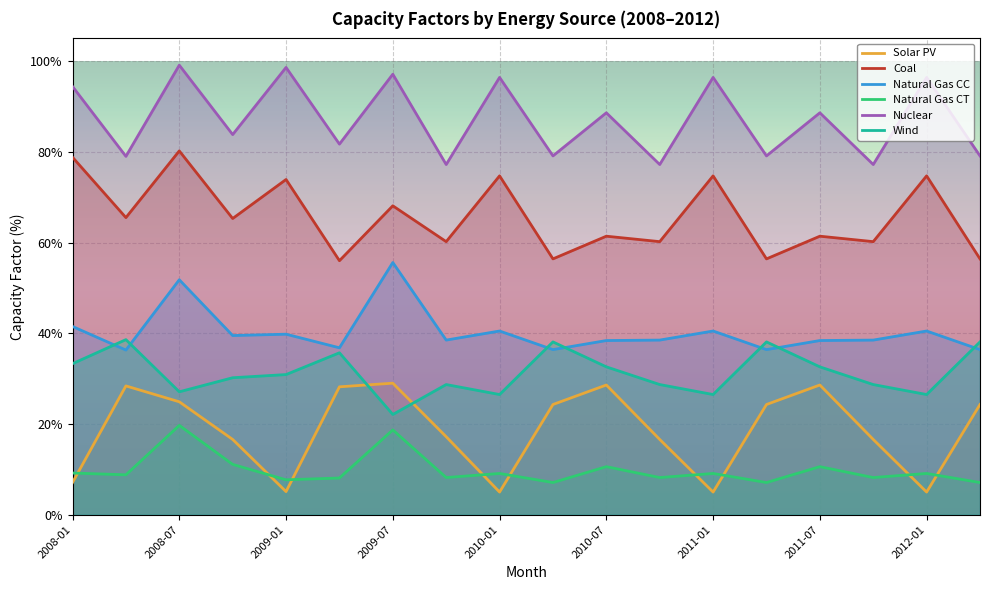

What is the total value across all series at 17?

241.4